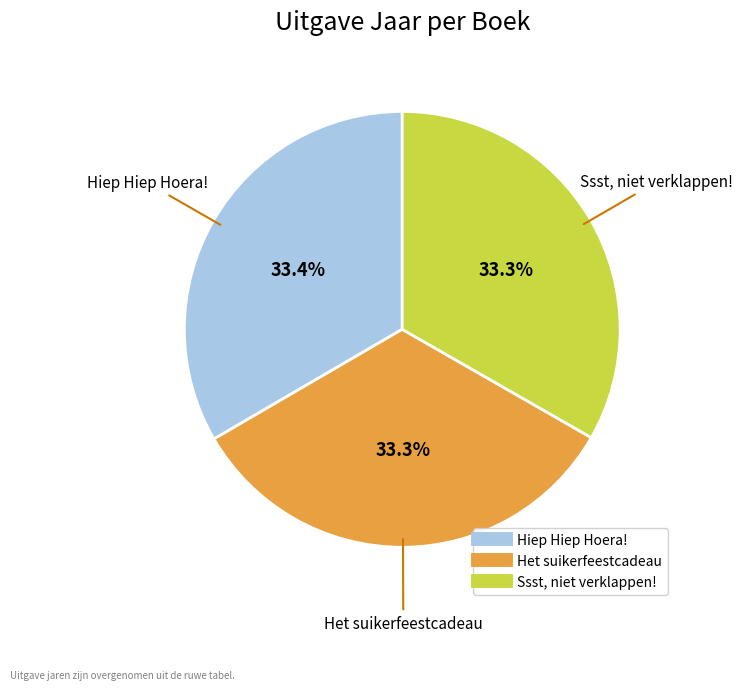

How much of the chart is everything except Het suikerfeestcadeau?

66.7%